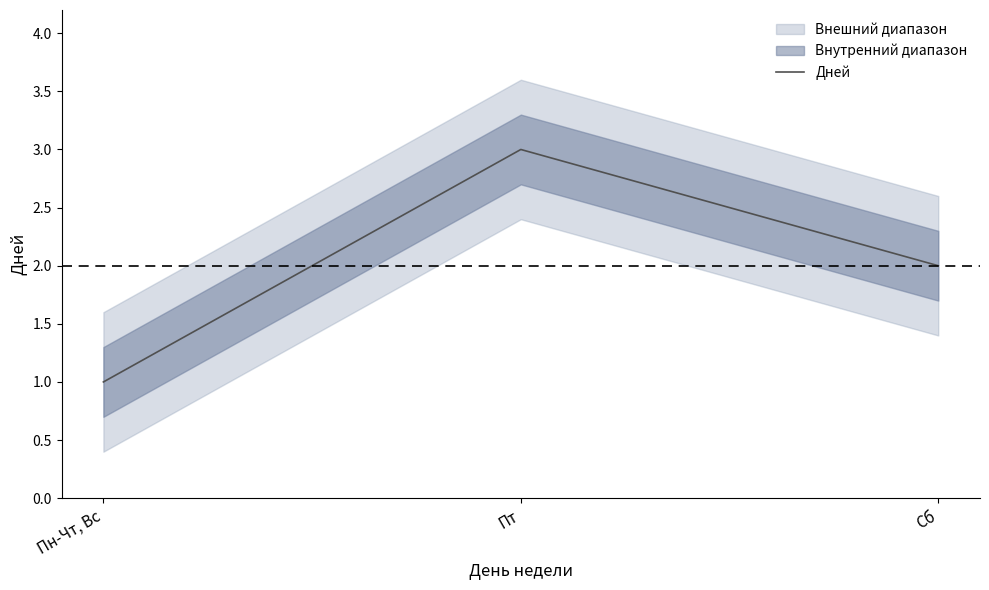

Rank the categories by Дней value from highest to lowest.

Пт, Сб, Пн-Чт, Вс